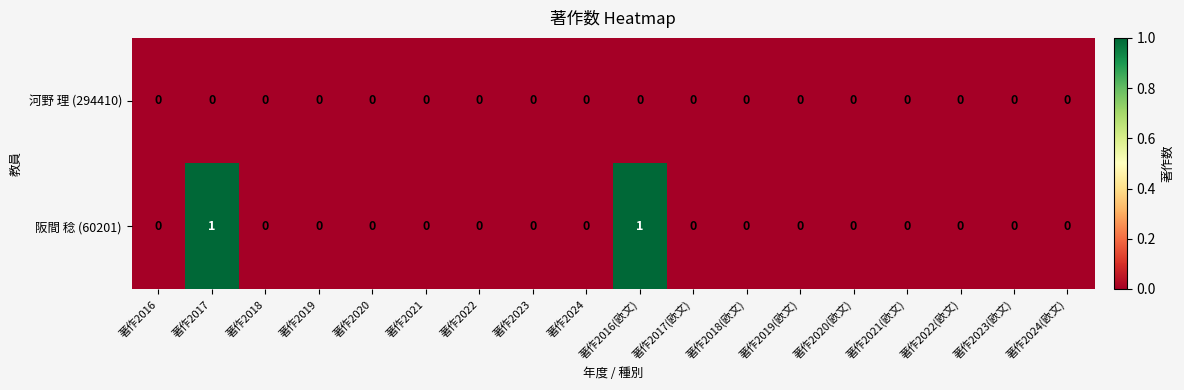

Which series changed the most between 著作2017 and 著作2022(欧文)?

阪間 稔 (60201)